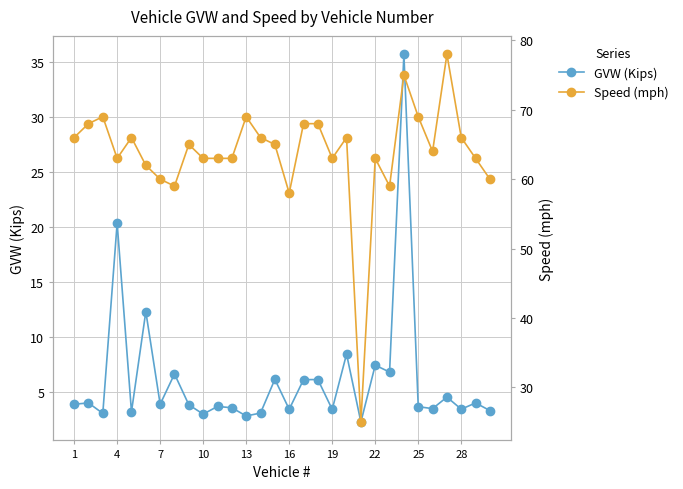

Is it true that GVW (Kips) equals 1.5 at 13?

False